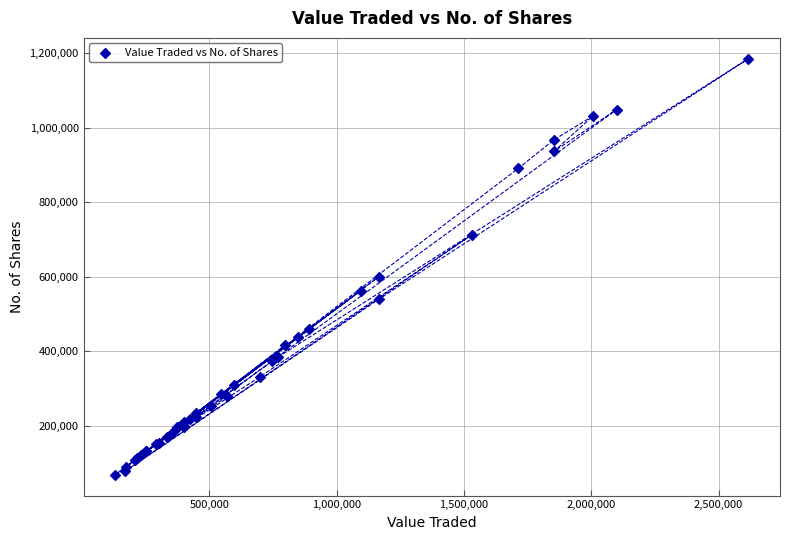

What Y value in the scatter plot is closest to 627309?

600127